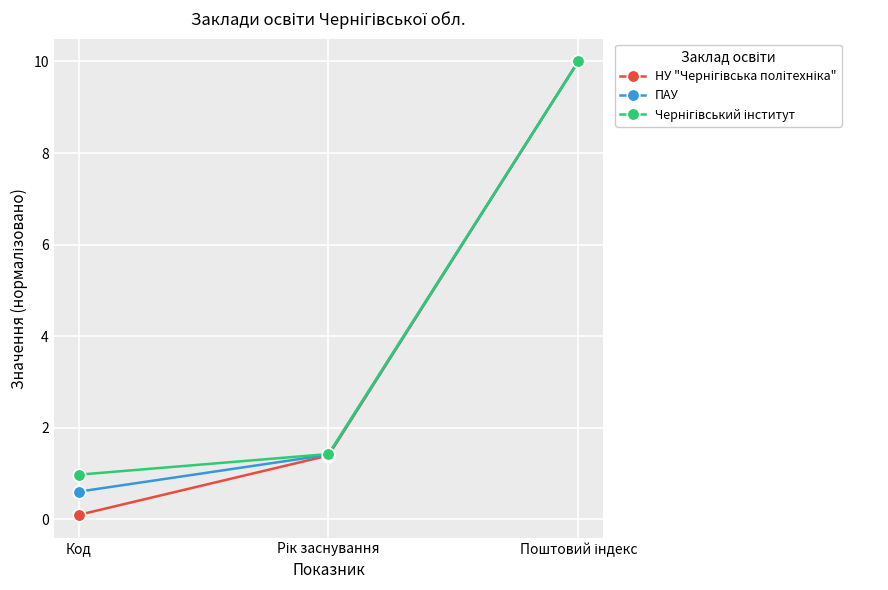

What is the value of the ПАУ point at the 2nd from the left?

1.4